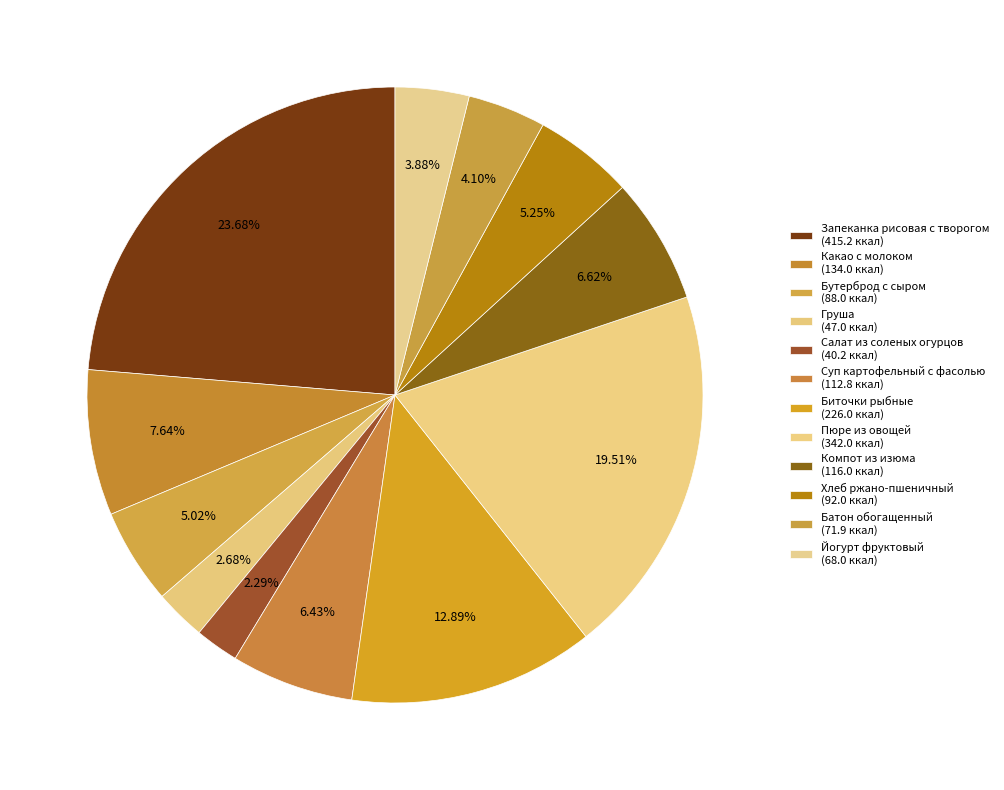

Count the number of slices in the pie.

12